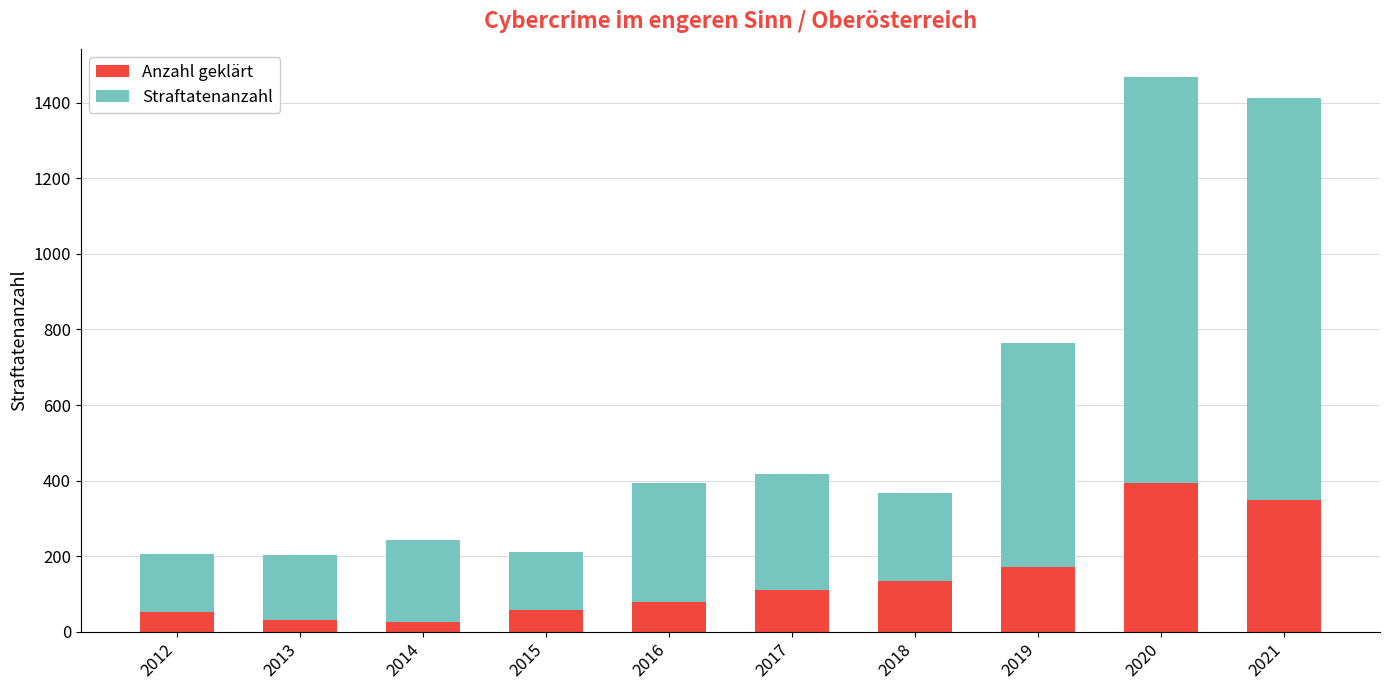

What is the average value of the Anzahl geklärt series?

141